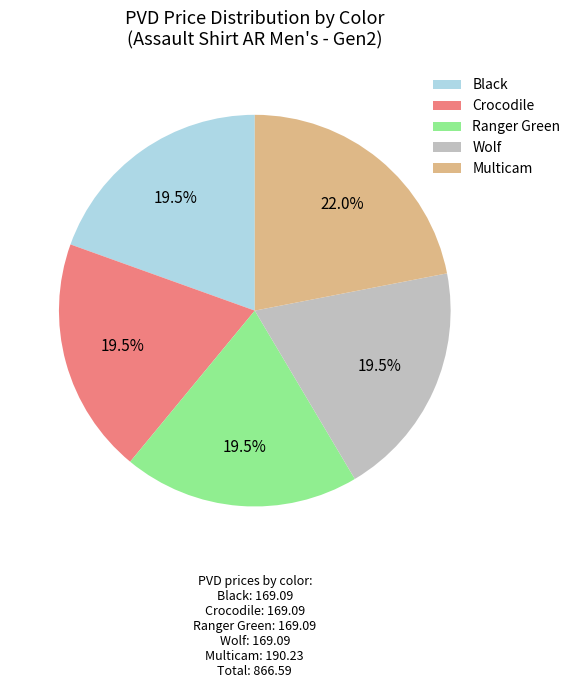

Is it true that Black is 9% of the pie?

False